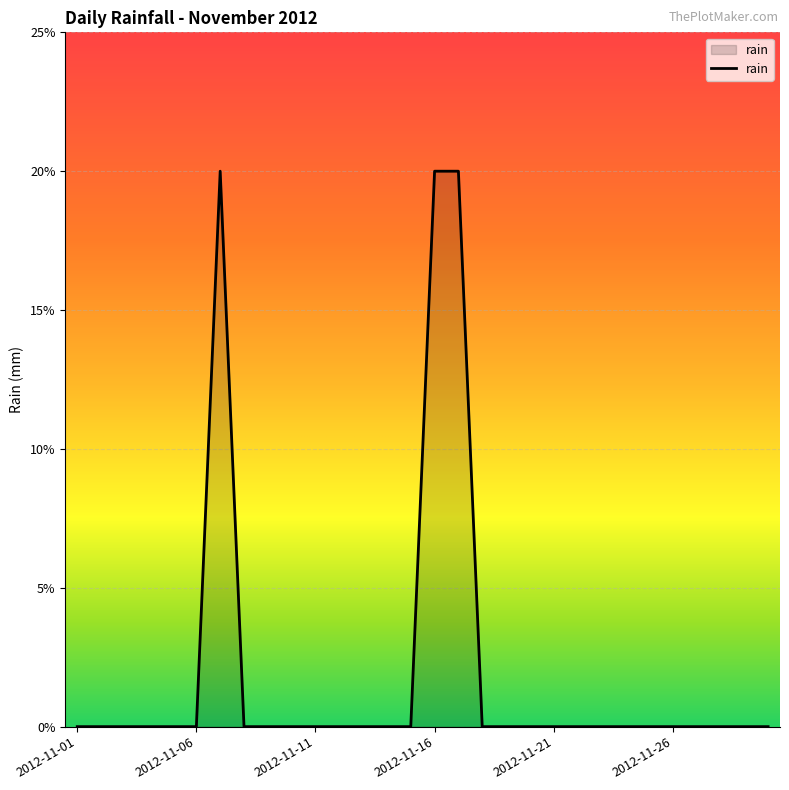

Reading left to right, list all the values displayed in this chart.

0.0	0.0	0.0	0.0	0.0	0.0	0.2	0.0	0.0	0.0	0.0	0.0	0.0	0.0	0.0	0.2	0.2	0.0	0.0	0.0	0.0	0.0	0.0	0.0	0.0	0.0	0.0	0.0	0.0	0.0